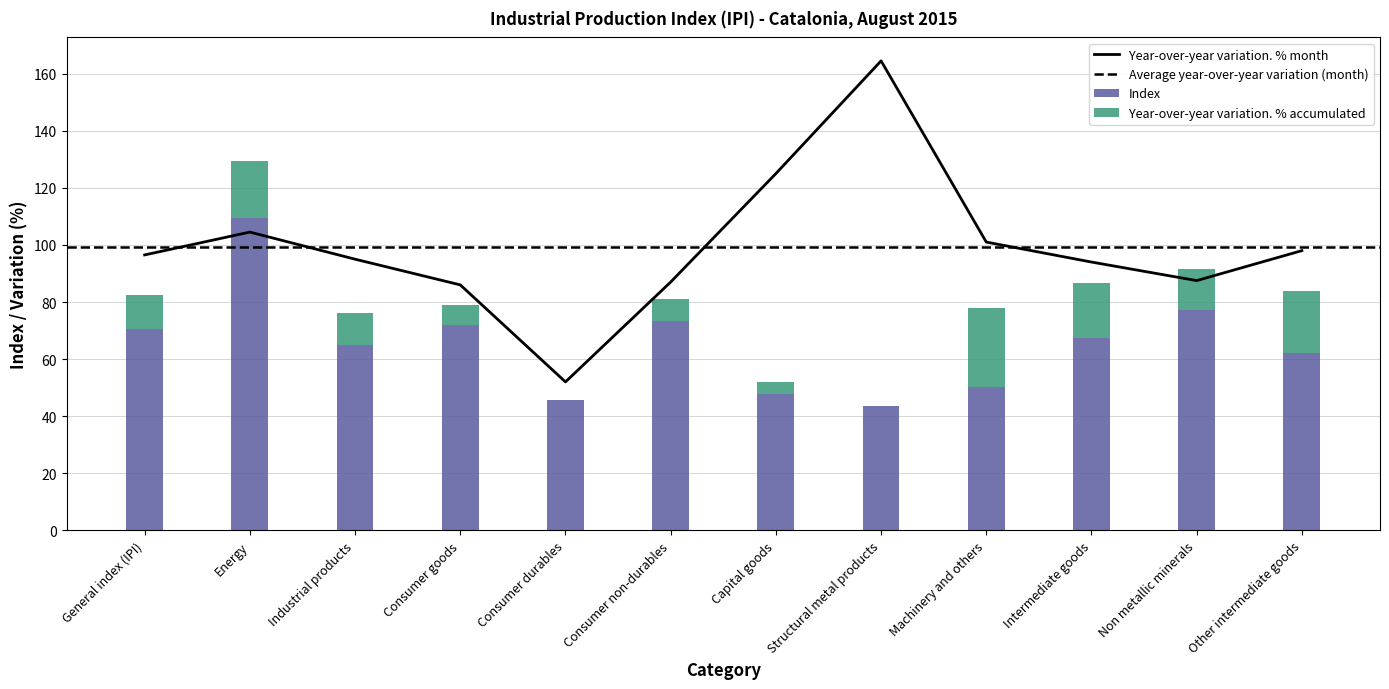

At how many categories does at least one series exceed 100?

4